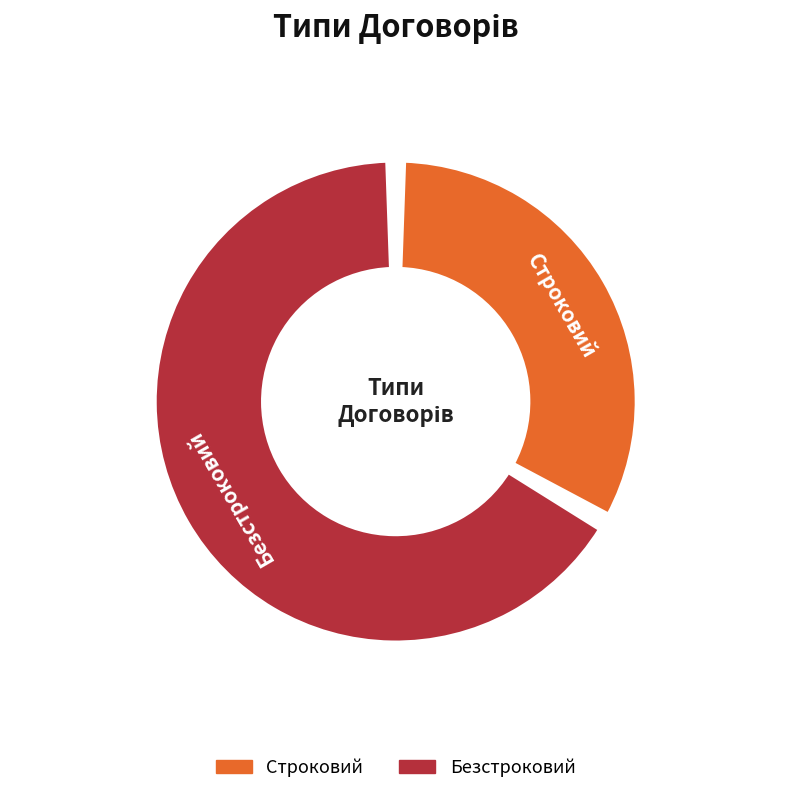

Does Безстроковий account for over 50% of the chart?

Yes